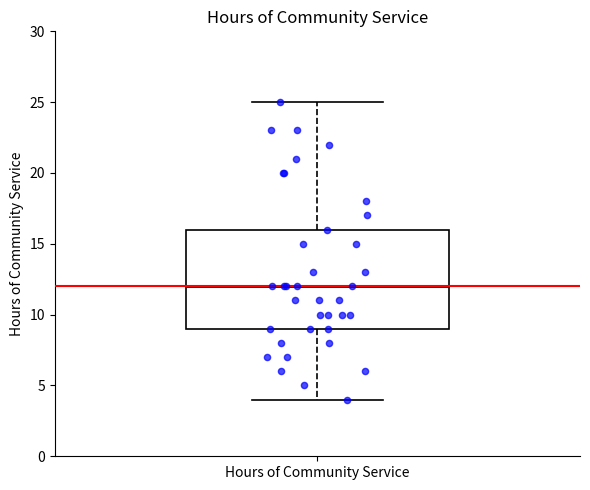

Transcribe this box plot: give where the median line is, the range the box spans, and where the two whiskers end, as read against the y-axis. The values are not printed on the chart, so give them approximately, as read against the axis.

median 12, box 9 to 16, whiskers 4 to 25